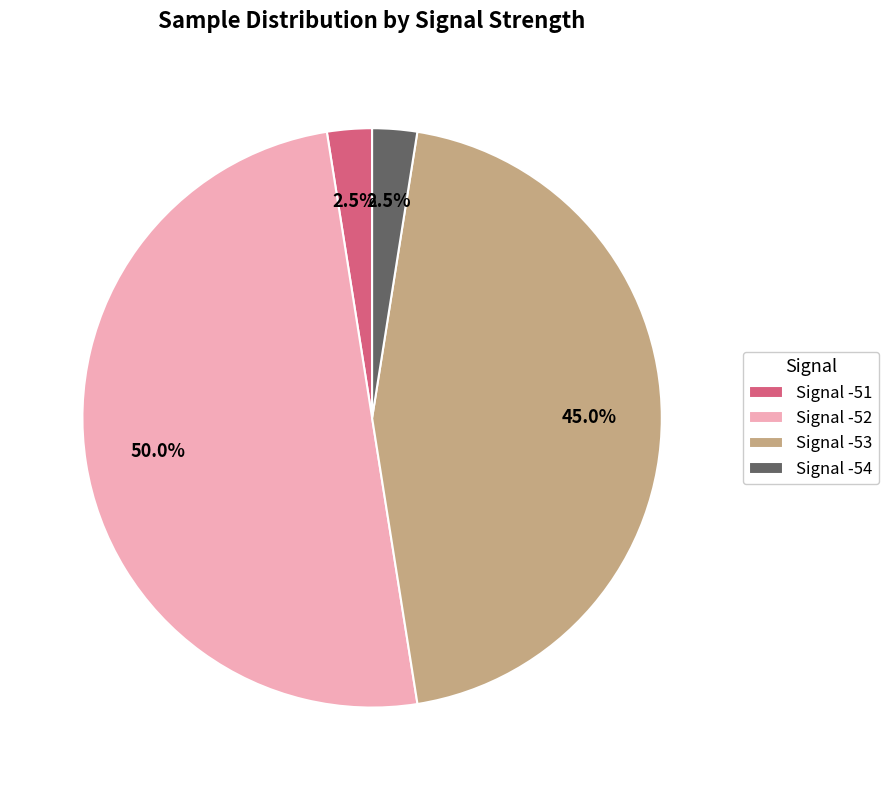

Which category has the biggest portion of the pie?

Signal -52